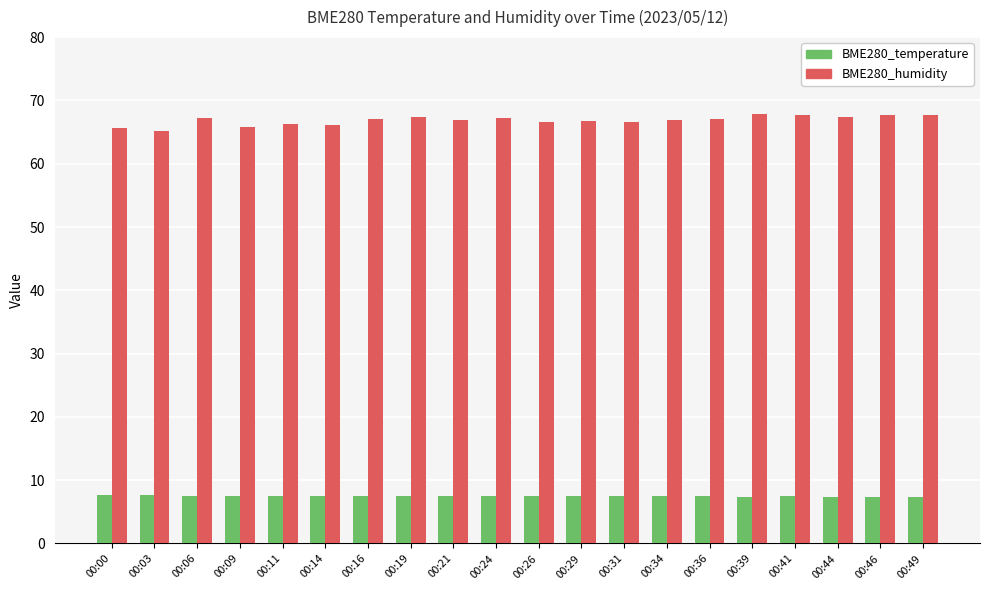

Rank the series by their maximum value, from highest to lowest.

BME280_humidity, BME280_temperature